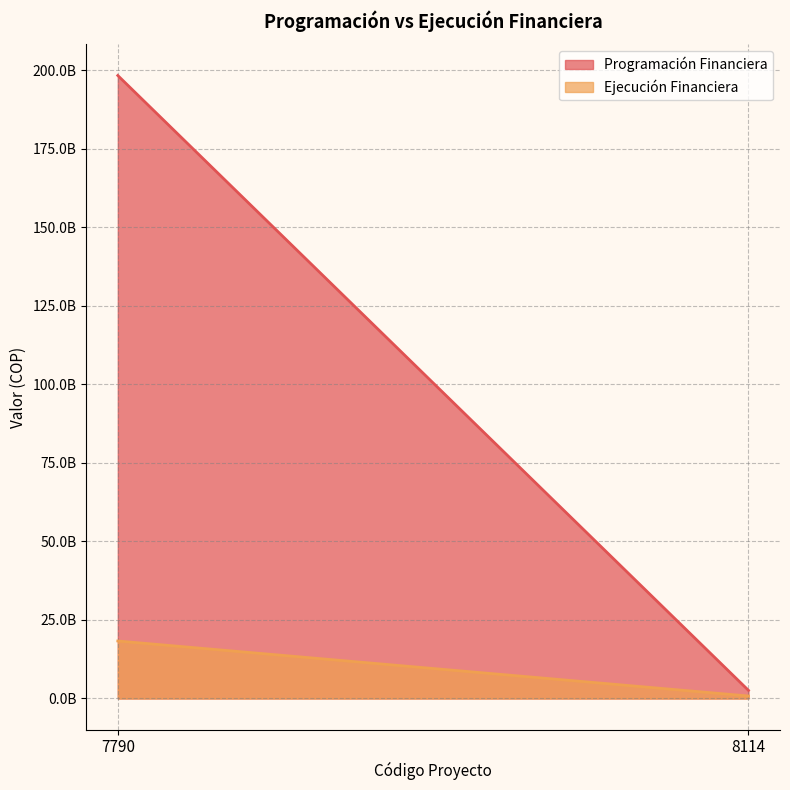

What is the total value across all series at 7790?

216552784598